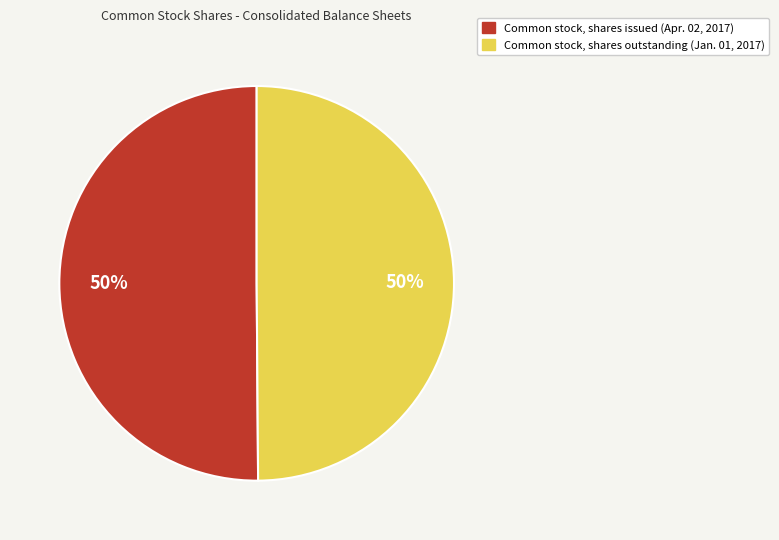

Is it true that Common stock, shares outstanding (Jan. 01, 2017) is 50% of the pie?

True